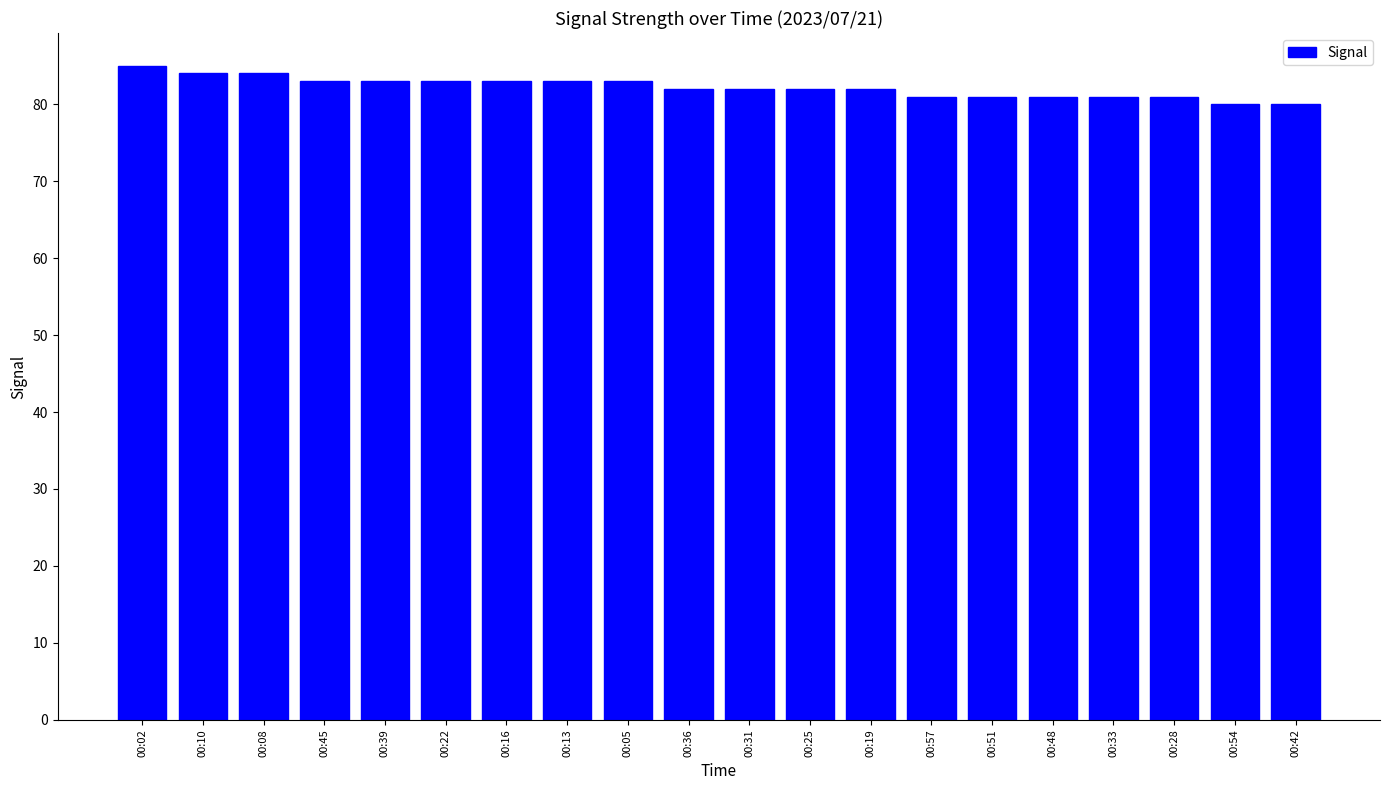

What is the approximate value at 00:13?

83